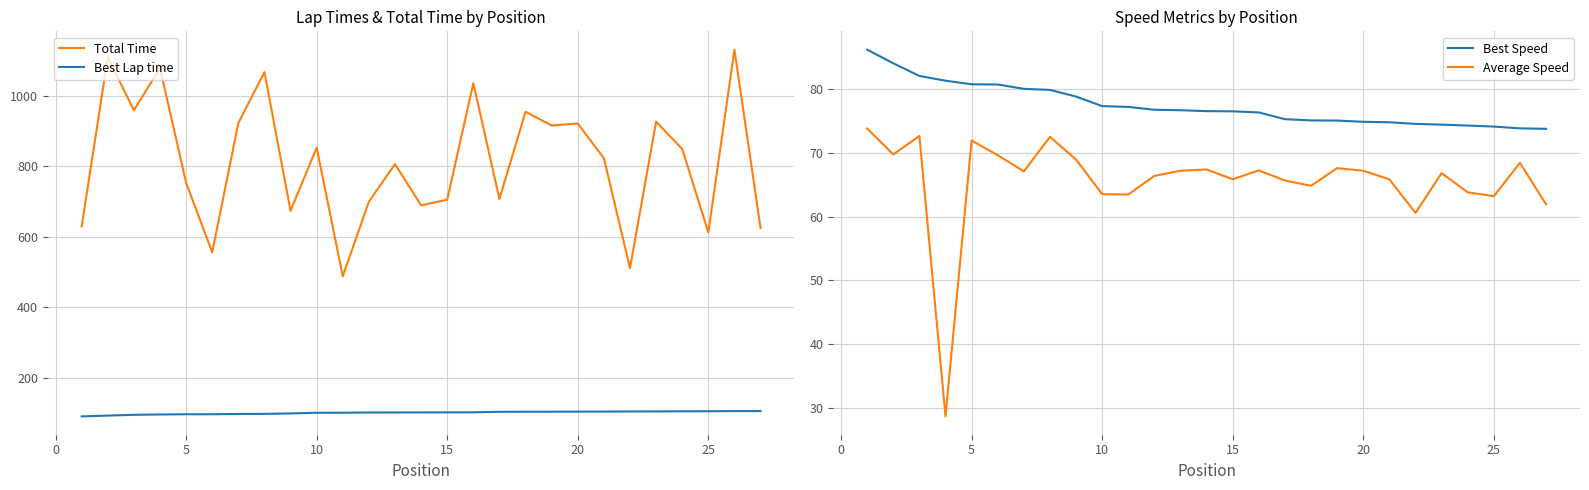

What is the maximum value for Total Time?

1131.5